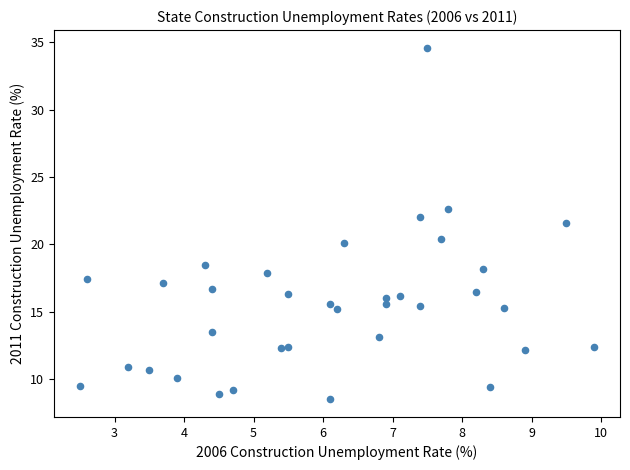

What is the range of X values (max minus min)?

7.4